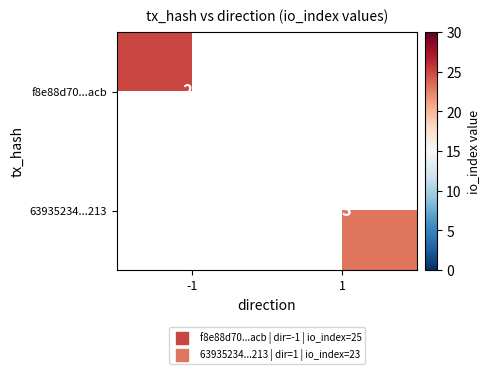

Is it true that 63935234...213 equals 39 at 1?

False